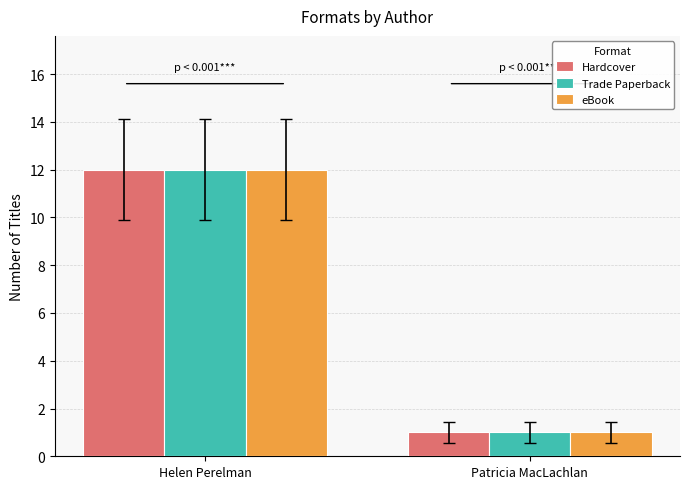

What is the greatest value displayed?

12